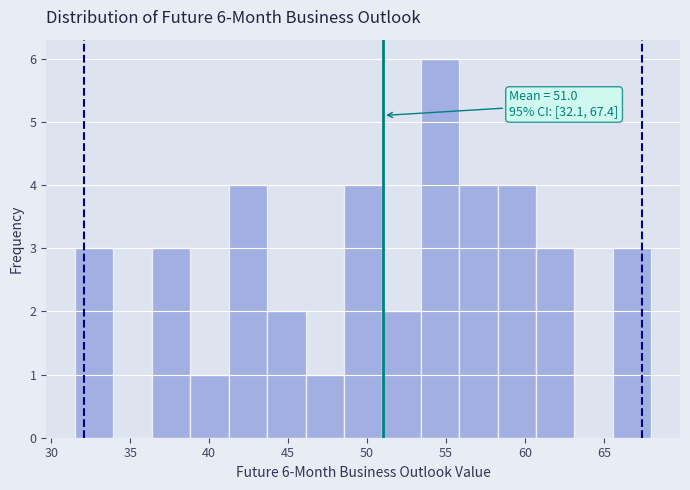

Over which range of the x-axis is the bar tallest?

53.5 to 56.0